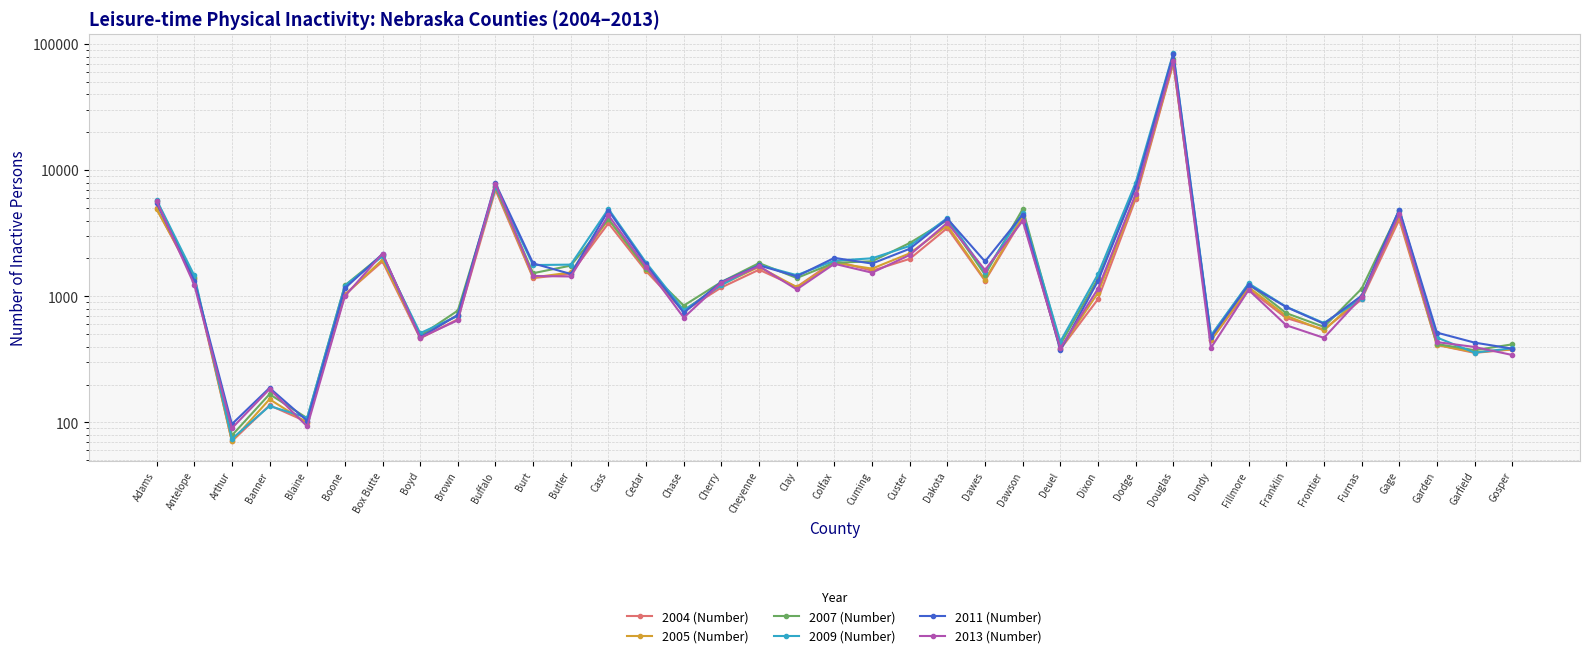

True or false: 2007 (Number) and 2004 (Number) intersect in this chart.

True